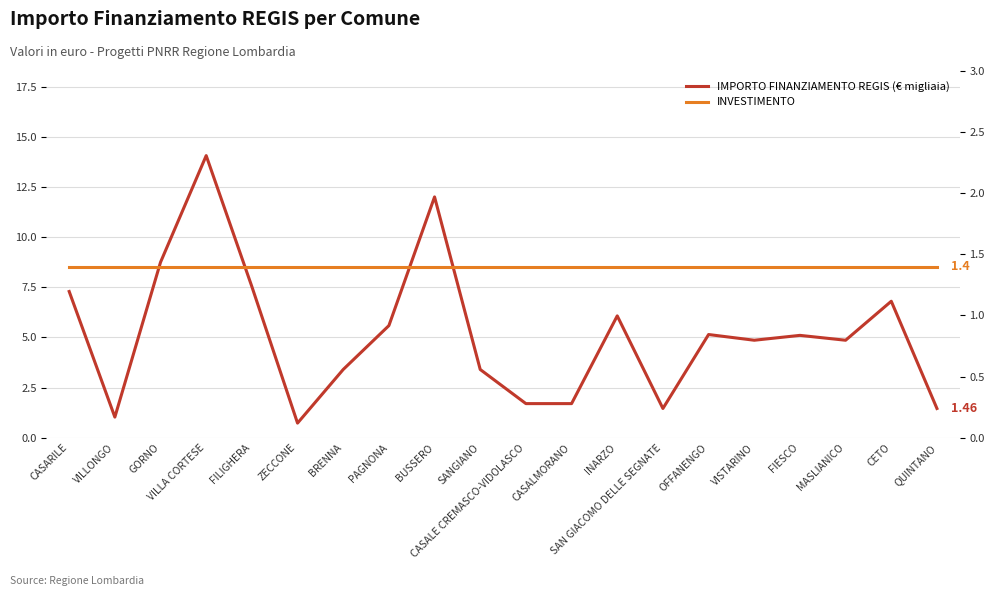

Which series has the widest spread of values?

IMPORTO FINANZIAMENTO REGIS (€ migliaia)